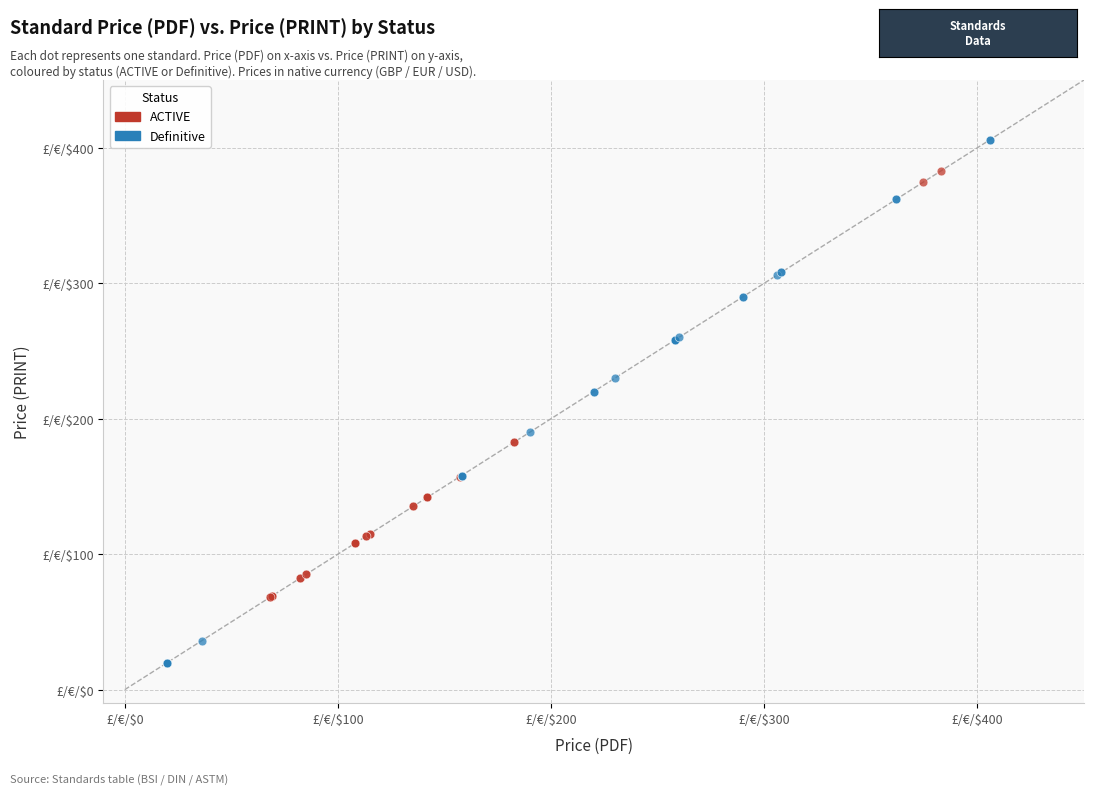

What are all the series names shown in the legend?

ACTIVE, Definitive